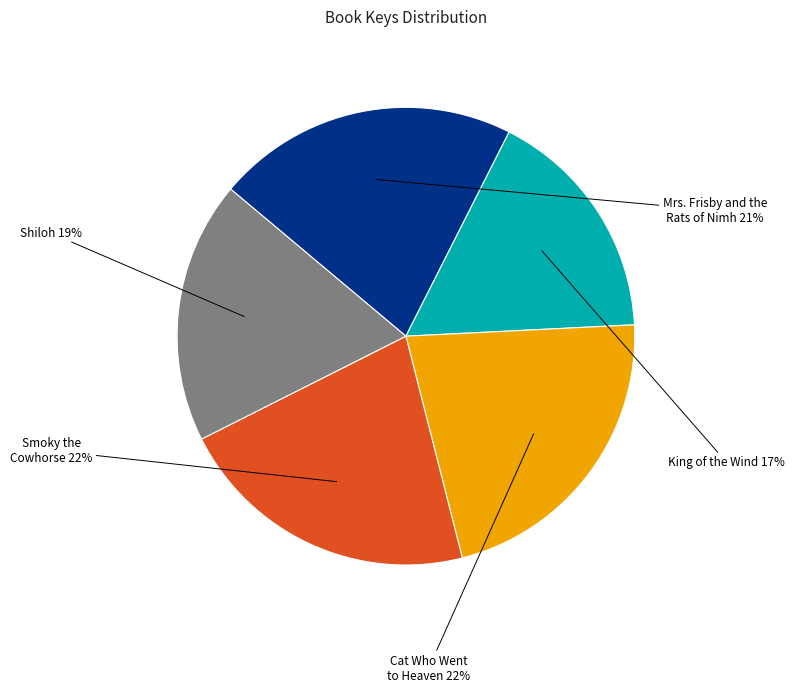

Which has a higher value, Shiloh or Smoky the Cowhorse?

Smoky the Cowhorse